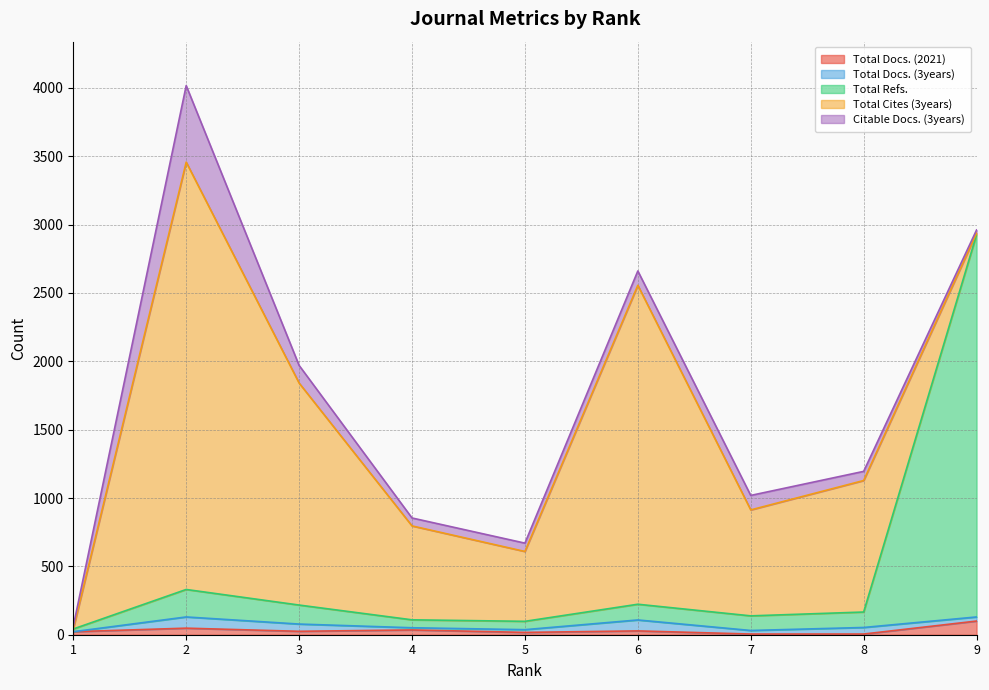

What is the difference between the maximum and minimum values in the Total Cites (3years) series?

3126